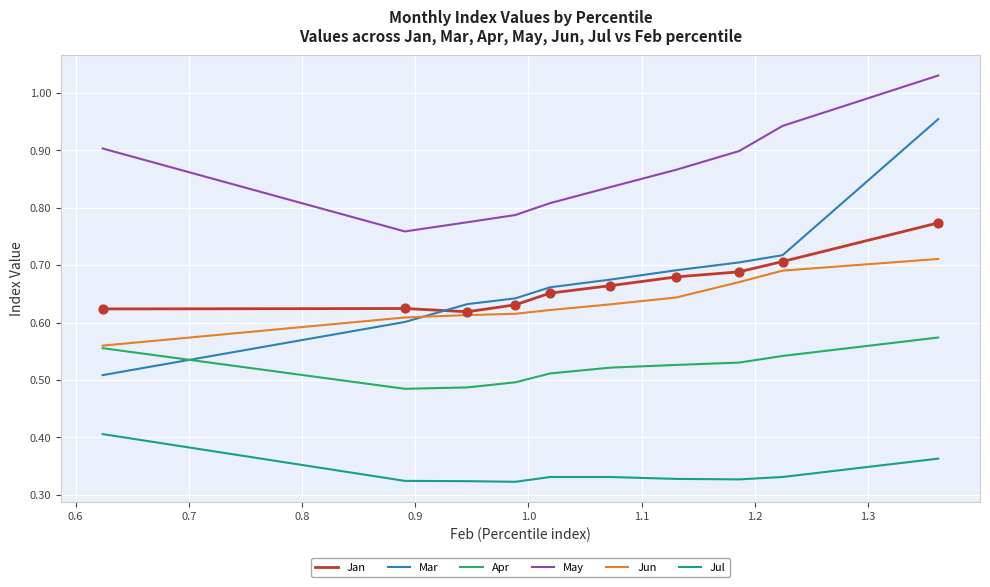

Which series has the largest range (max minus min)?

Mar